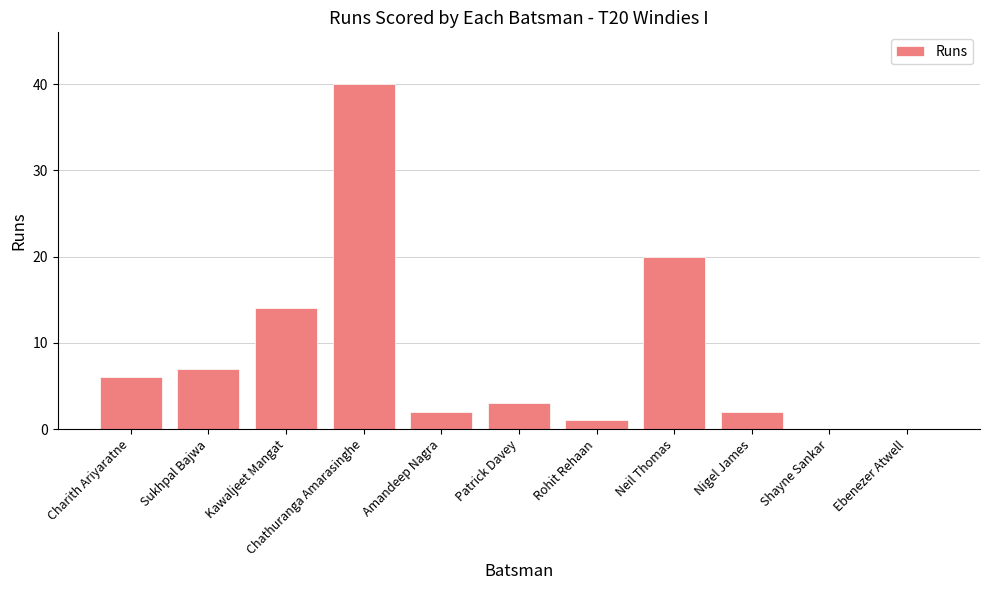

What is the maximum value shown in the chart?

40